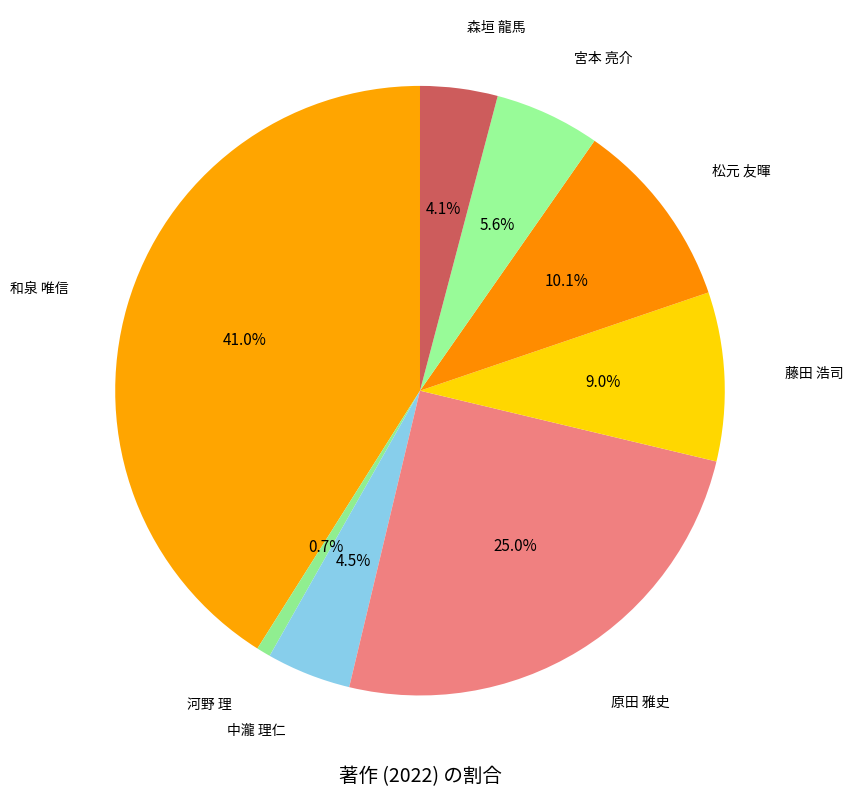

To the nearest percent, what is the average slice percentage?

12%